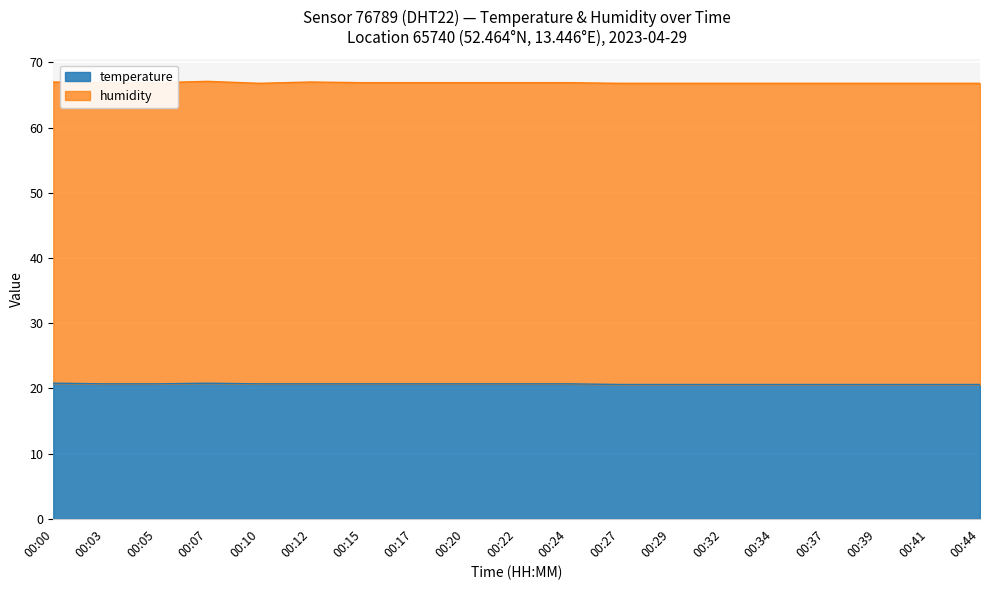

At which category does the data reach its first local peak?

00:07